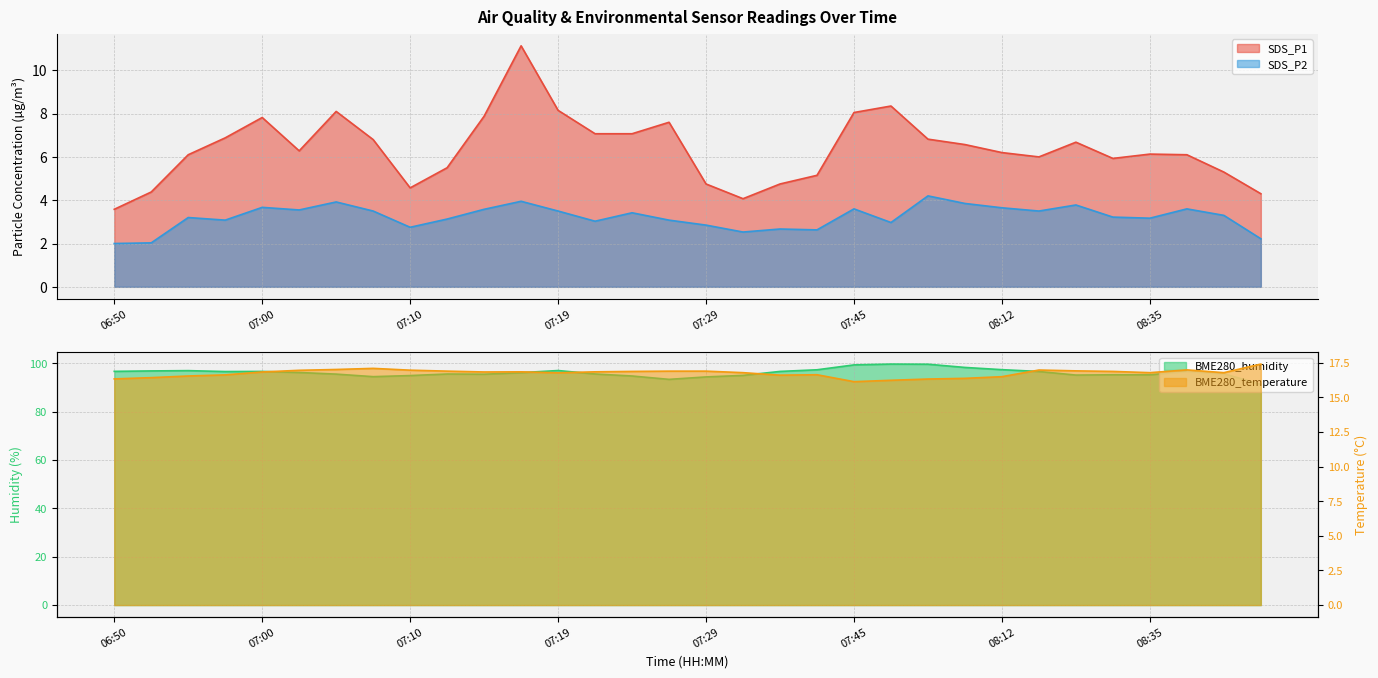

List the series in order of their peak value, highest first.

BME280_humidity, BME280_temperature, SDS_P1, SDS_P2